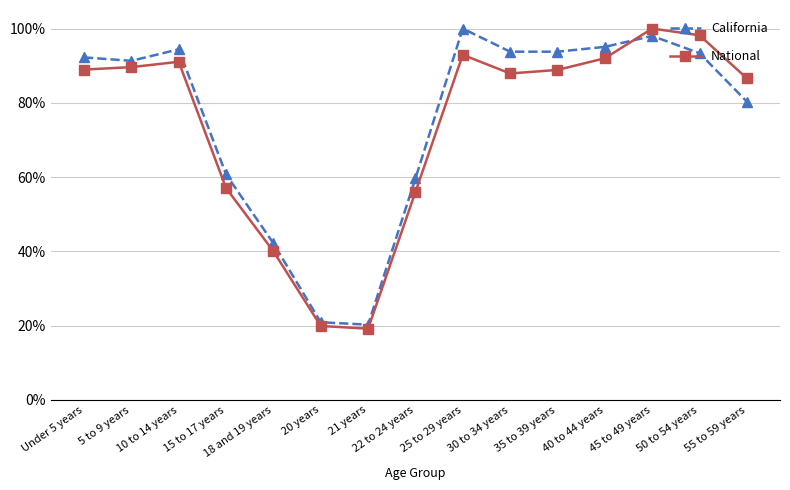

What is the smallest value displayed?

0.2